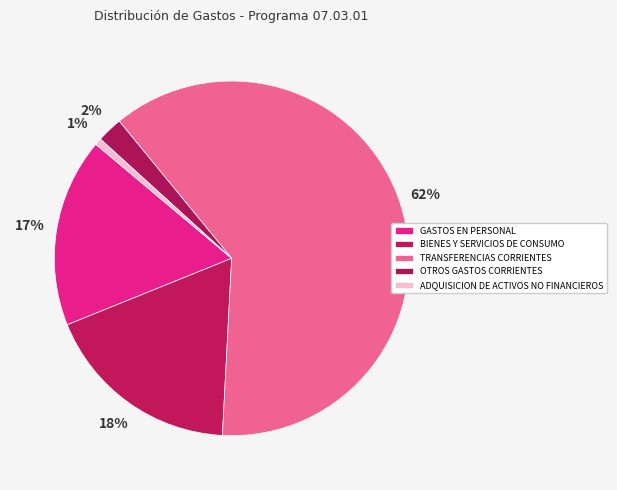

Rank the categories by value from lowest to highest.

ADQUISICION DE ACTIVOS NO FINANCIEROS, OTROS GASTOS CORRIENTES, GASTOS EN PERSONAL, BIENES Y SERVICIOS DE CONSUMO, TRANSFERENCIAS CORRIENTES